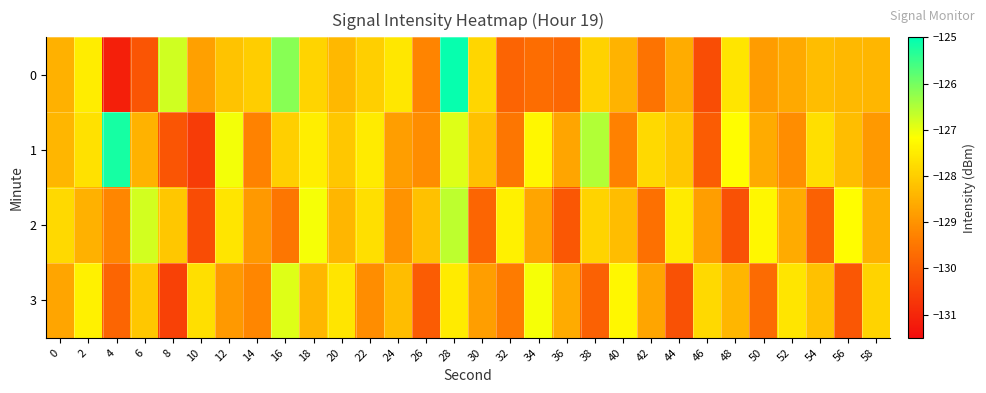

Which label corresponds to the smallest value in the chart?

4